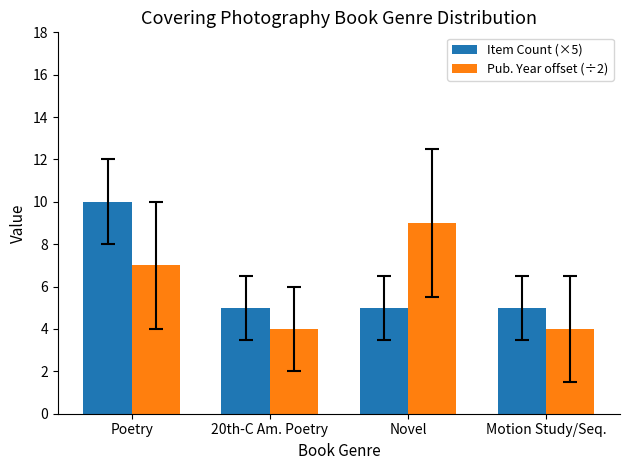

Which series changed the most between Poetry and Novel?

Item Count (×5)